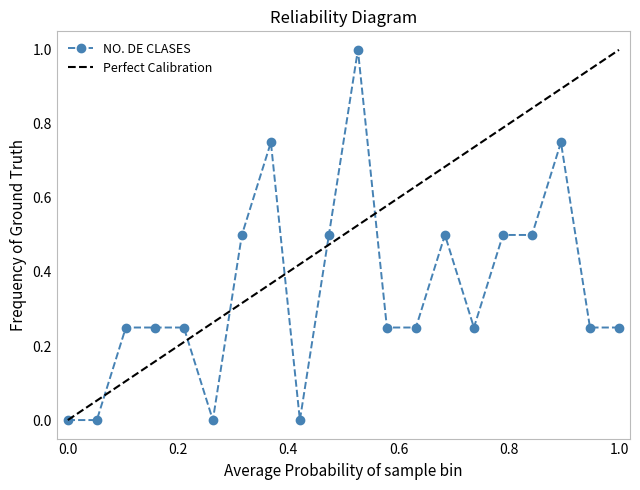

Reading right to left, transcribe all the data shown in this chart.

0.2	0.2	0.8	0.5	0.5	0.2	0.5	0.2	0.2	1.0	0.5	0.0	0.8	0.5	0.0	0.2	0.2	0.2	0.0	0.0